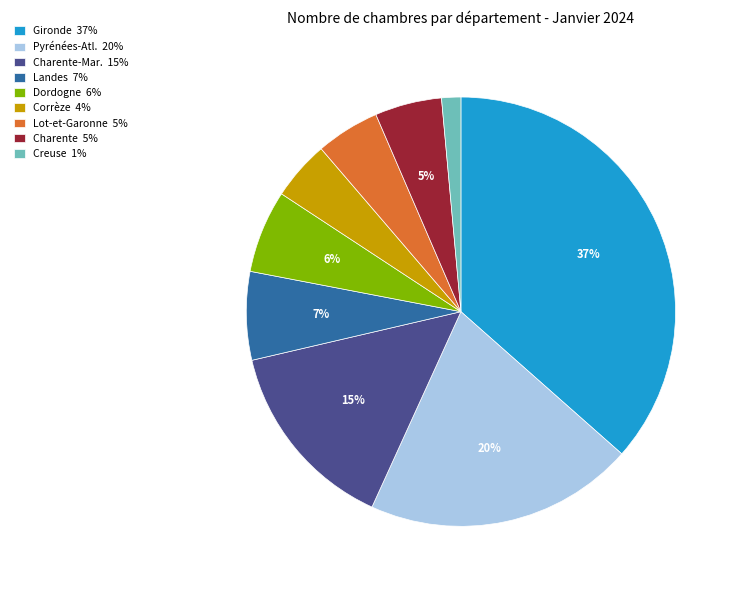

Does any single category account for the majority?

No